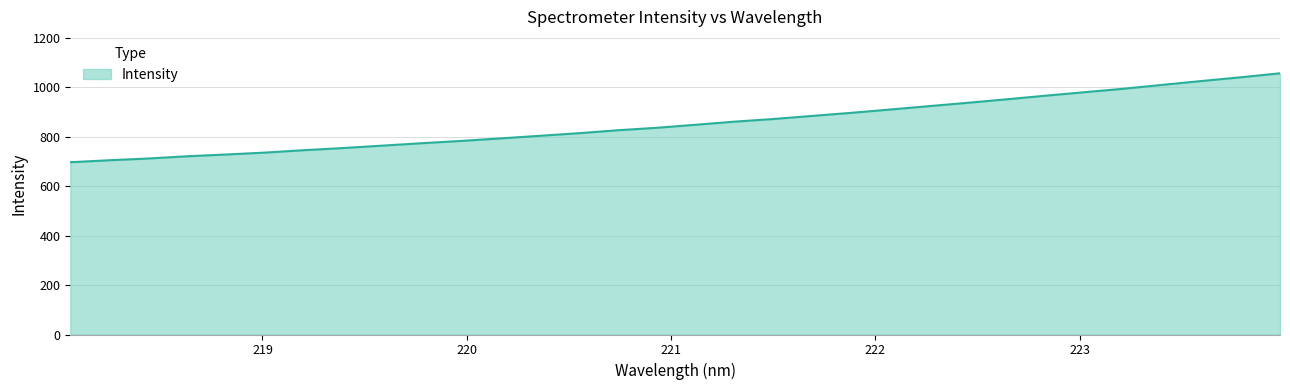

What is the minimum value shown in the chart?

697.4